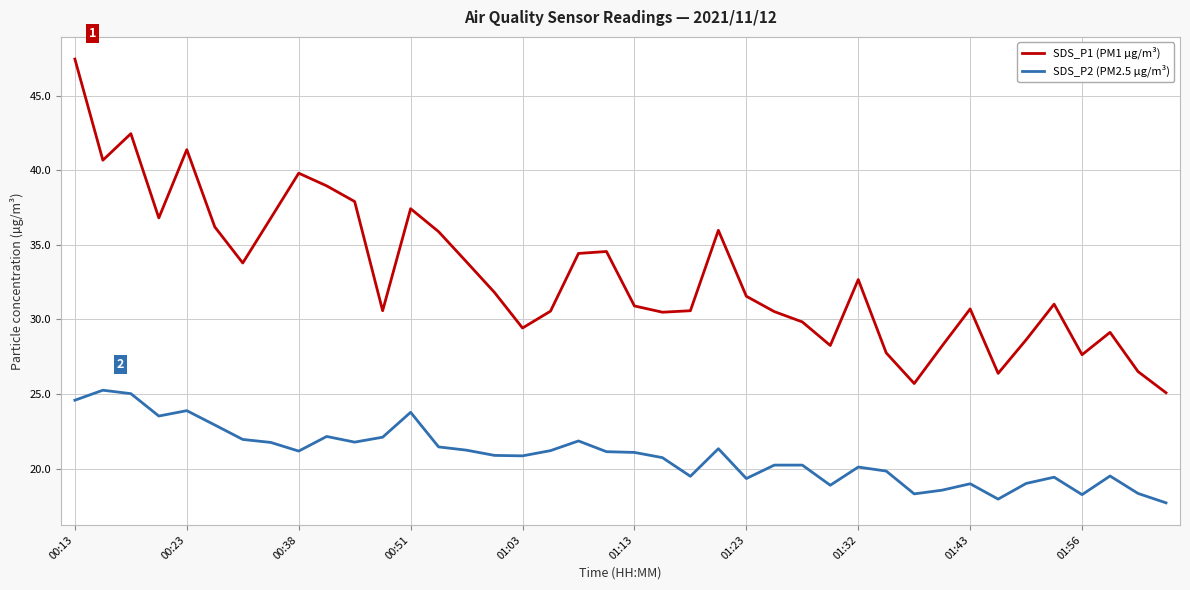

True or false: SDS_P1 (PM1 µg/m³) and SDS_P2 (PM2.5 µg/m³) intersect in this chart.

False